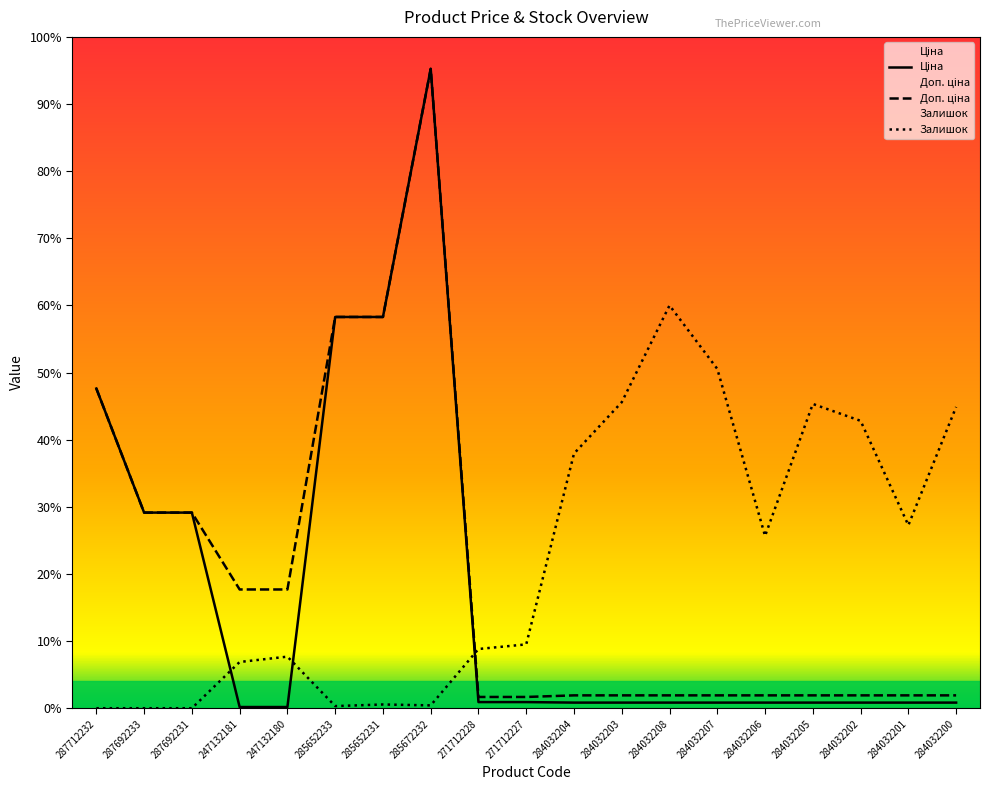

Reading left to right, list all the values displayed in this chart.

Ціна: 287712232=30512.3	287692233=18671.5	287692231=18671.5	247132181=113.3	247132180=113.3	285652233=37343.0	285652231=37343.0	285672232=61024.7	271712228=586.0	271712227=586.0	284032204=535.4	284032203=535.4	284032208=535.4	284032207=535.4	284032206=535.4	284032205=535.4	284032202=535.4	284032201=535.4	284032200=535.4
Доп. ціна: 287712232=30512.3	287692233=18671.5	287692231=18671.5	247132181=11334.0	247132180=11334.0	285652233=37343.0	285652231=37343.0	285672232=61024.7	271712228=1074.5	271712227=1074.5	284032204=1227.2	284032203=1227.2	284032208=1227.2	284032207=1227.2	284032206=1227.2	284032205=1227.2	284032202=1227.2	284032201=1227.2	284032200=1227.2
Залишок: 287712232=0.0	287692233=0.0	287692231=0.0	247132181=4413.2	247132180=4922.4	285652233=203.7	285652231=356.4	285672232=271.6	271712228=5652.3	271712227=6093.6	284032204=24306.4	284032203=29211.8	284032208=38445.6	284032207=32385.9	284032206=16447.6	284032205=29042.1	284032202=27429.6	284032201=17466.0	284032200=28753.5